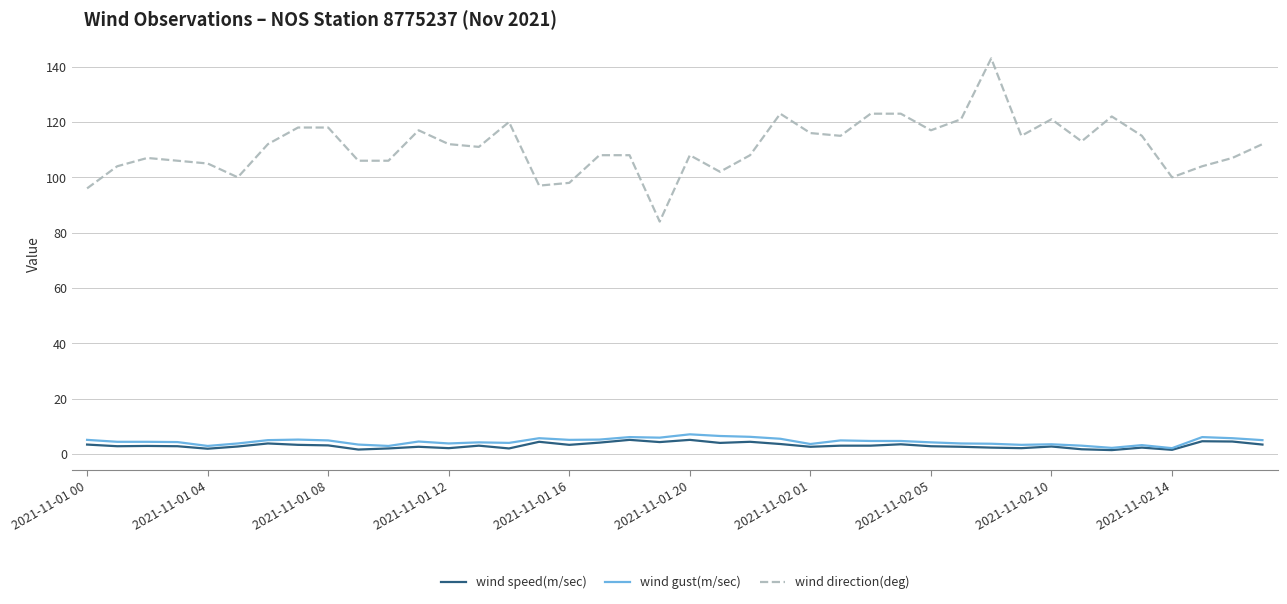

At how many categories does at least one series exceed 56?

40